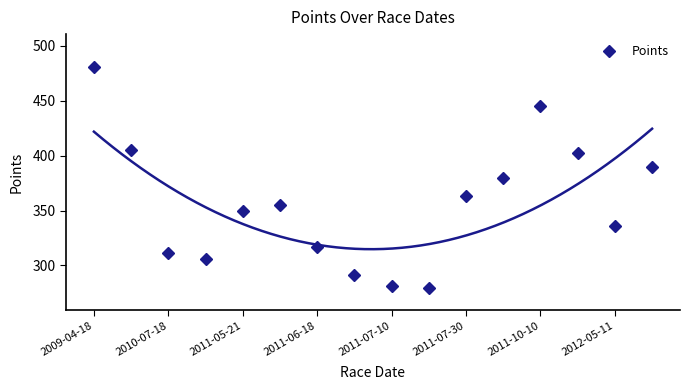

In Points, how many points are lower than both neighbors (excluding endpoints)?

3